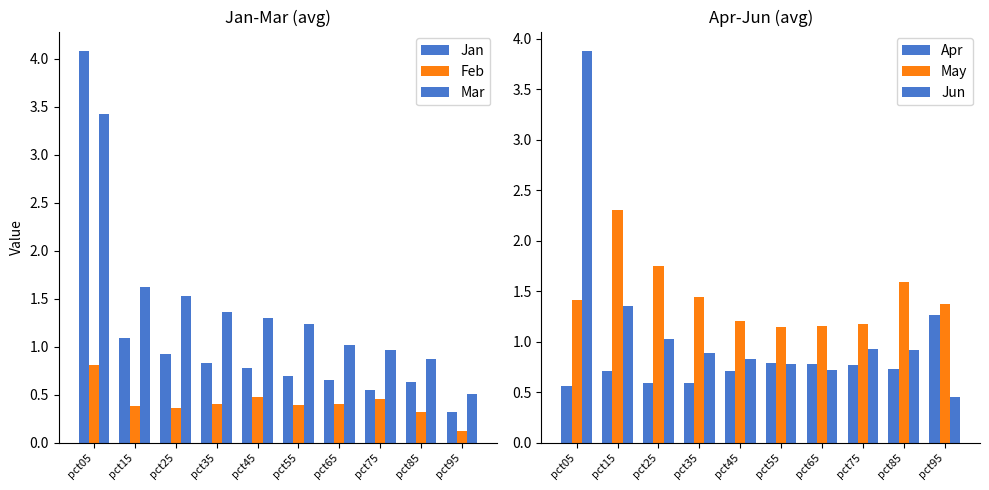

What is the smallest value displayed?

0.1